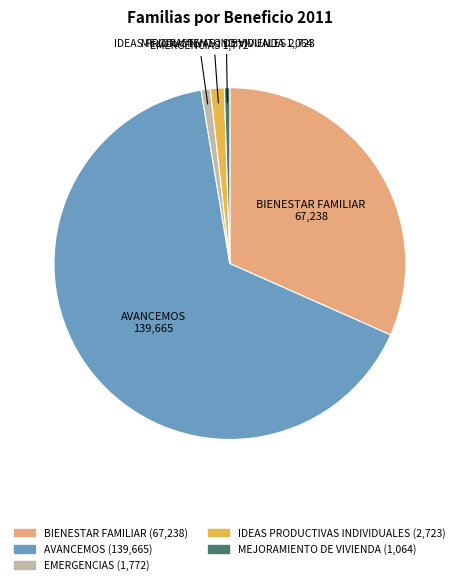

Which slice is the largest?

AVANCEMOS